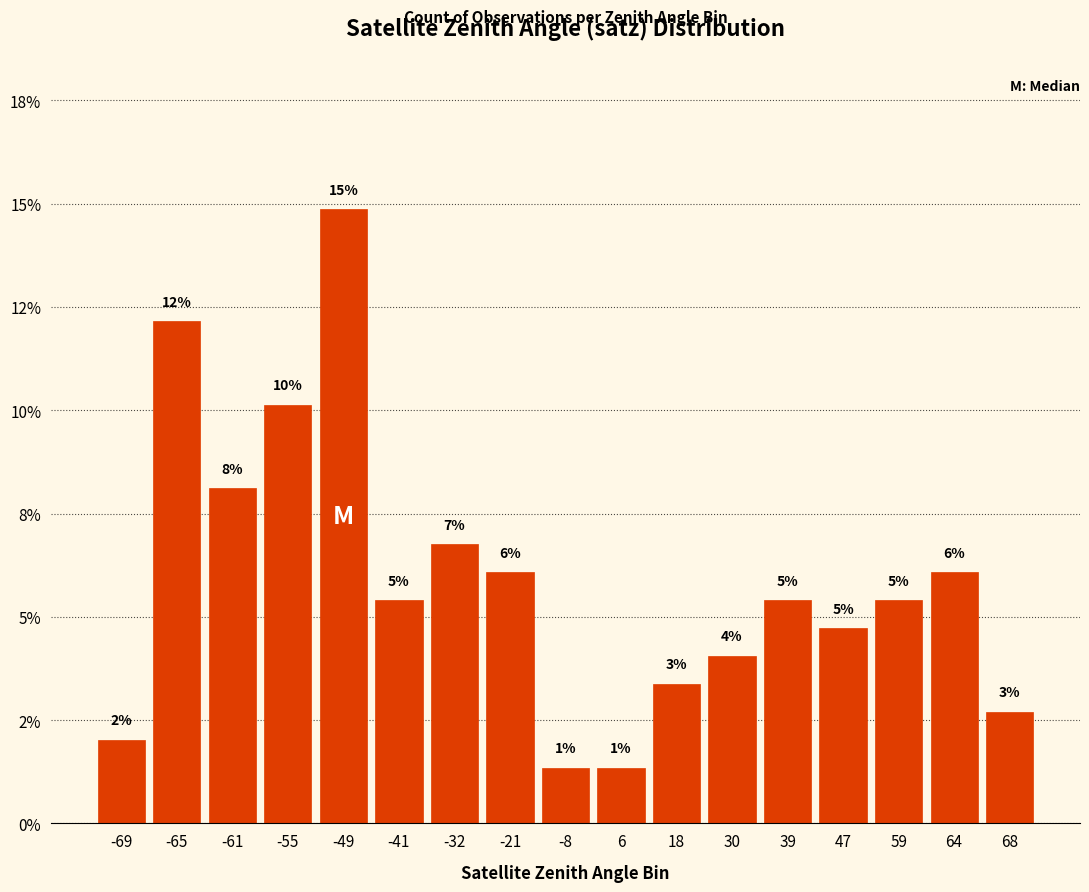

Is it true that the value at 47 is 4.7?

True